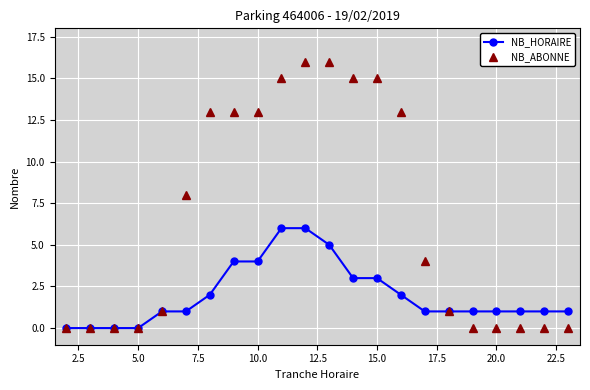

List the series in order of their peak value, highest first.

NB_ABONNE, NB_HORAIRE